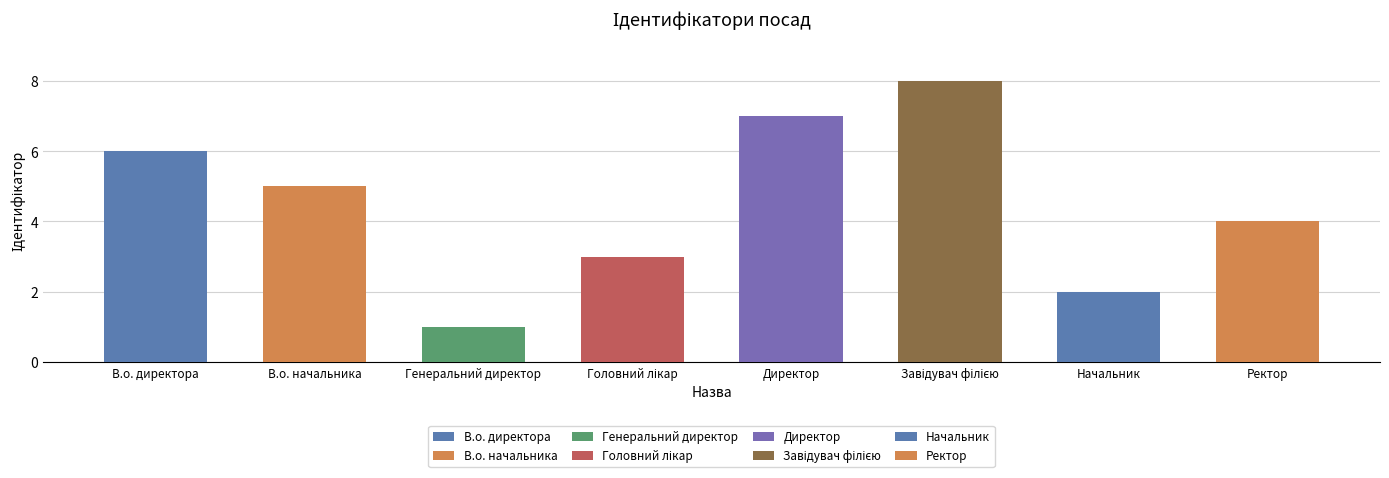

Between Начальник and В.о. директора, which is larger?

В.о. директора